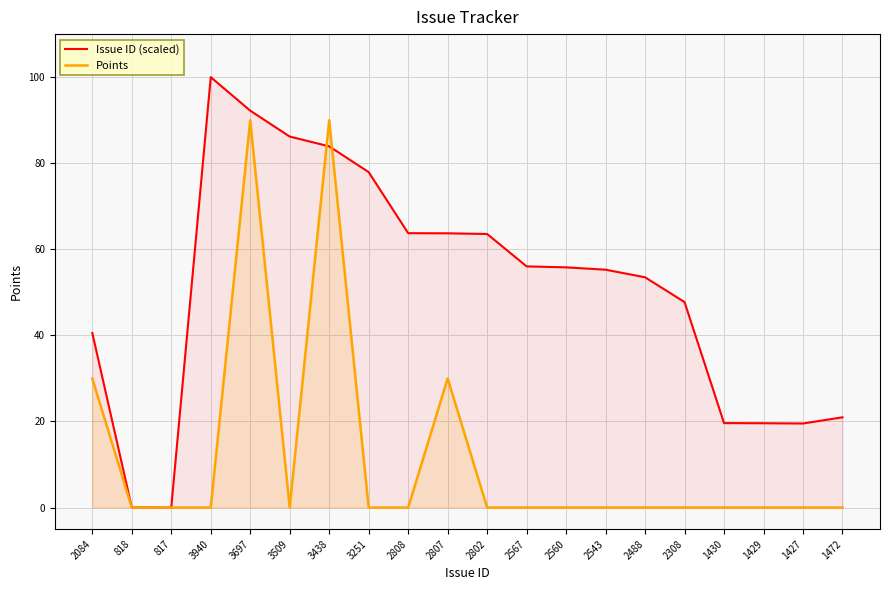

True or false: Points has a value of -33.4 at 1429.

False